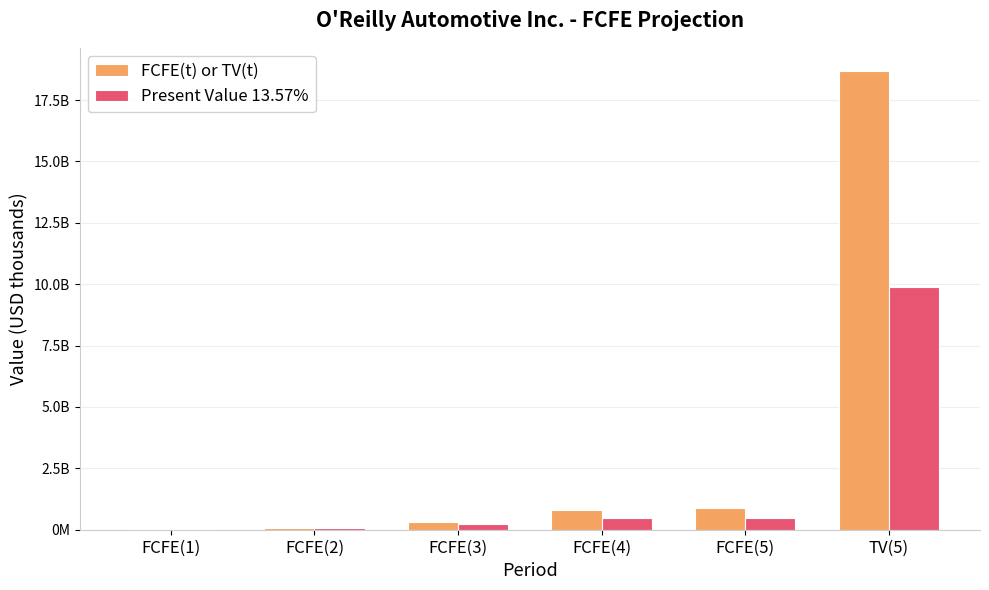

Reading left to right, list all the values displayed in this chart.

FCFE(t) or TV(t): FCFE(1)=16367921	FCFE(2)=85768261	FCFE(3)=330619504	FCFE(4)=816490869	FCFE(5)=885367738	TV(5)=18691750447
Present Value 13.57%: FCFE(1)=14411938	FCFE(2)=66494283	FCFE(3)=225691407	FCFE(4)=490757265	FCFE(5)=468562954	TV(5)=9892230575